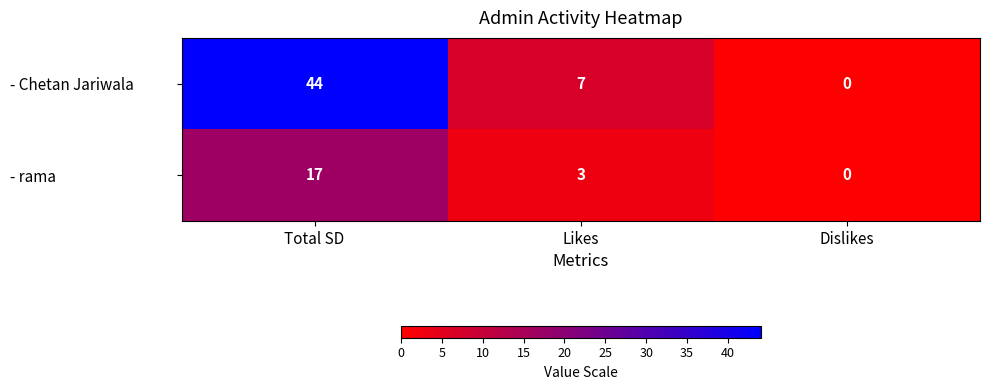

Which label corresponds to the smallest value in the chart?

Dislikes